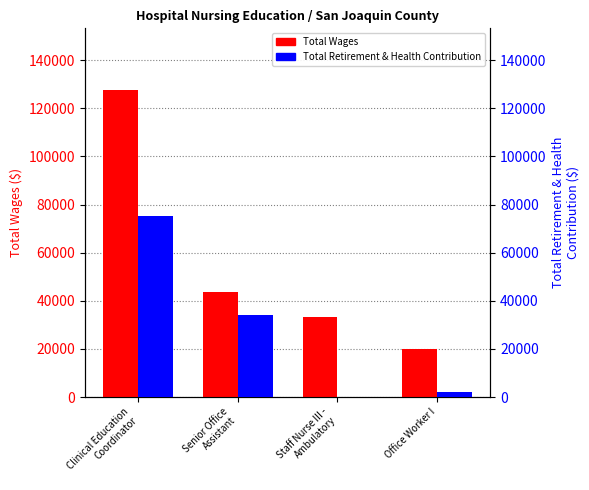

What is the average value of the Total Wages series?

56049